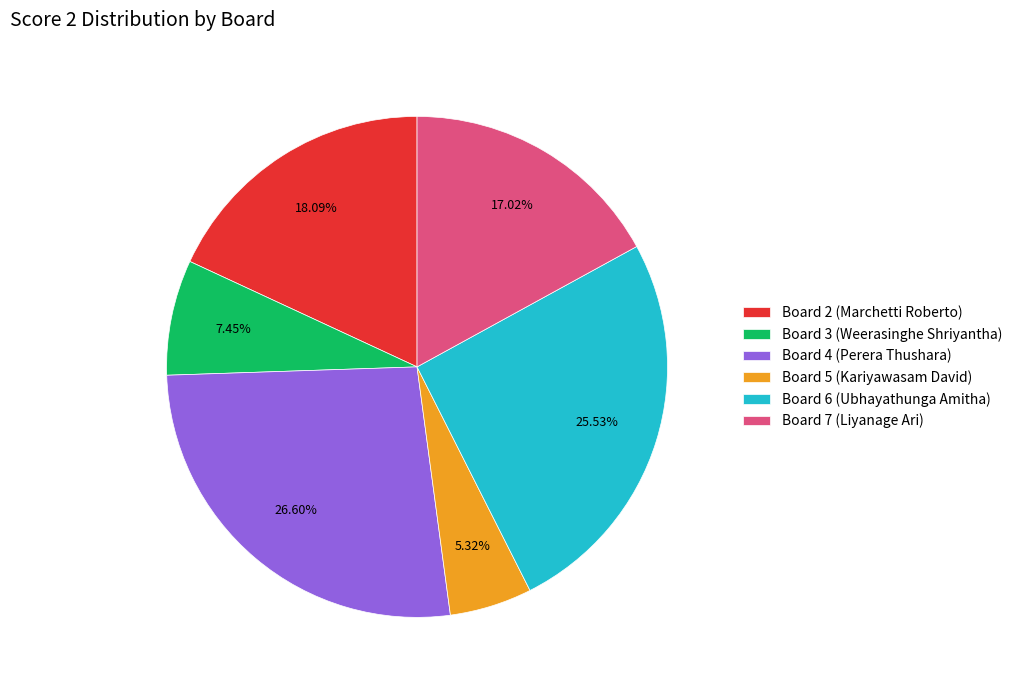

What is the total percentage of Board 2 (Marchetti Roberto) and Board 7 (Liyanage Ari)?

35.1%